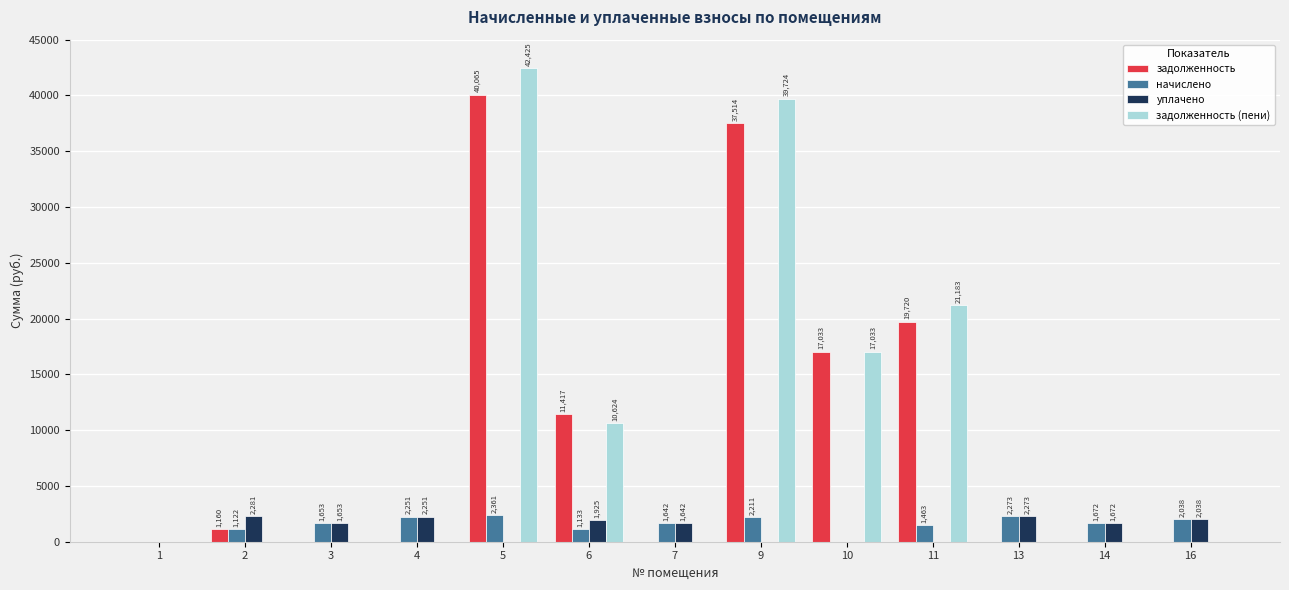

How many data points does each series have?

13